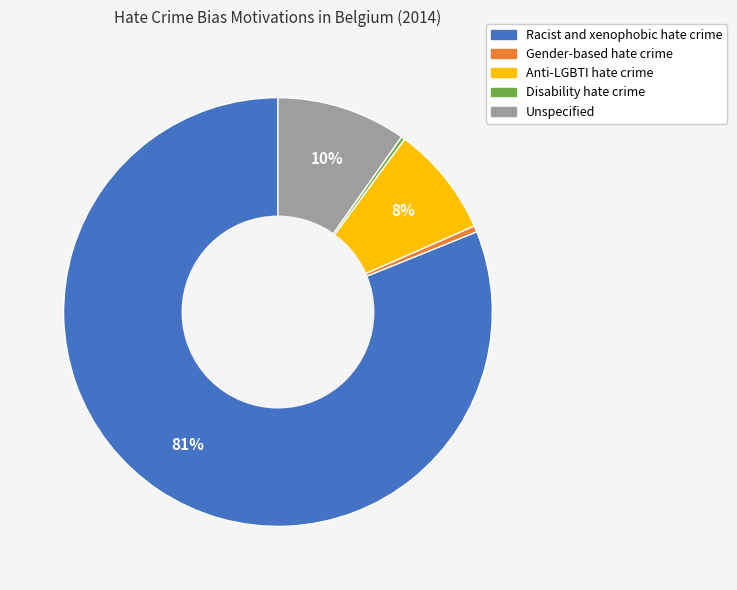

Does any single category account for the majority?

Yes